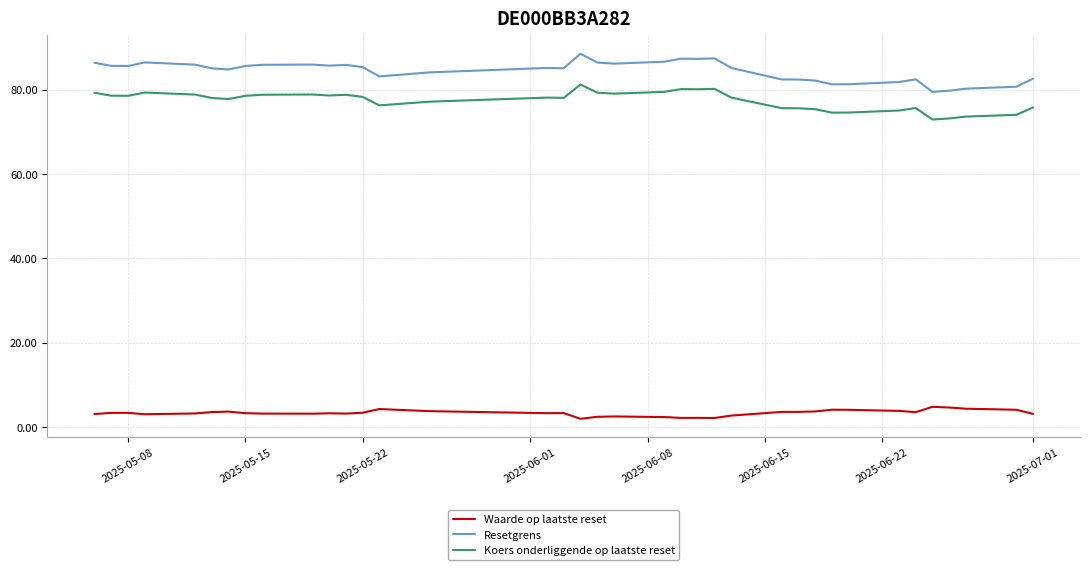

Which series has the largest range (max minus min)?

Resetgrens